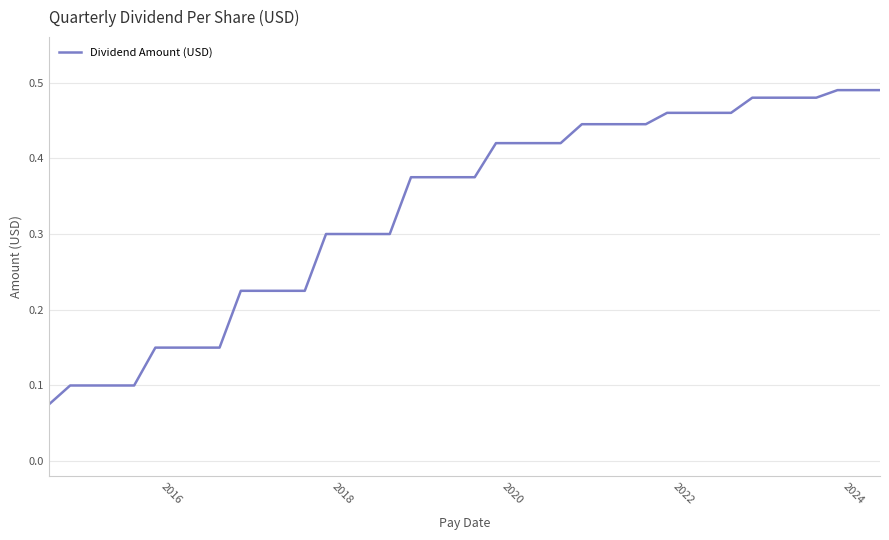

Does the chart display data point markers on the line(s)?

No